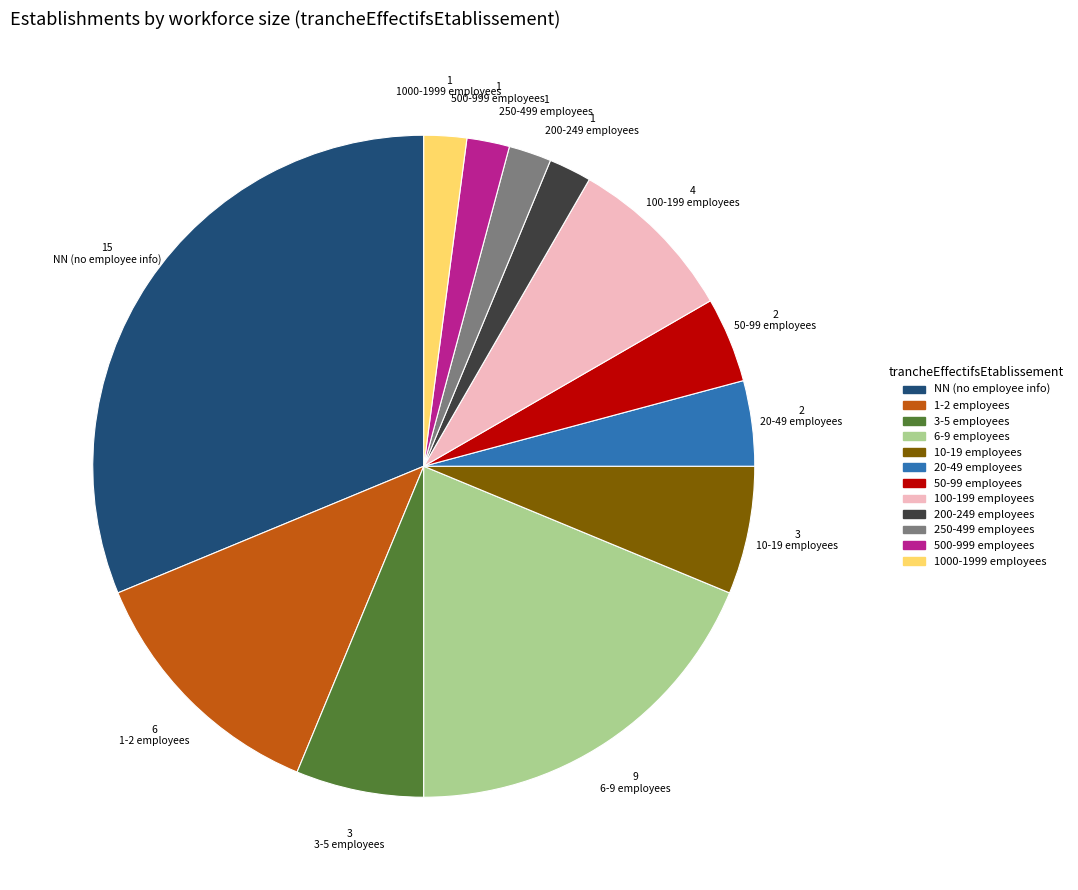

Is there any slice that represents more than half of the pie?

No